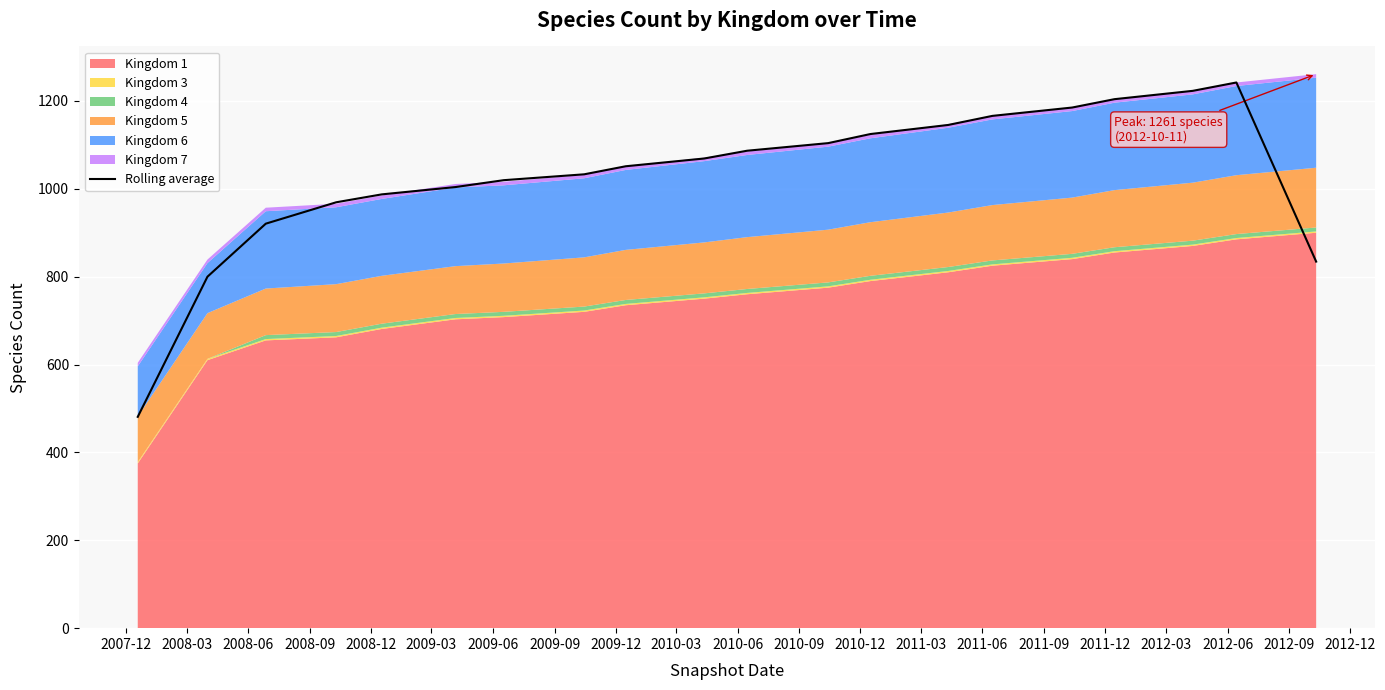

What is the greatest value displayed?

1242.0